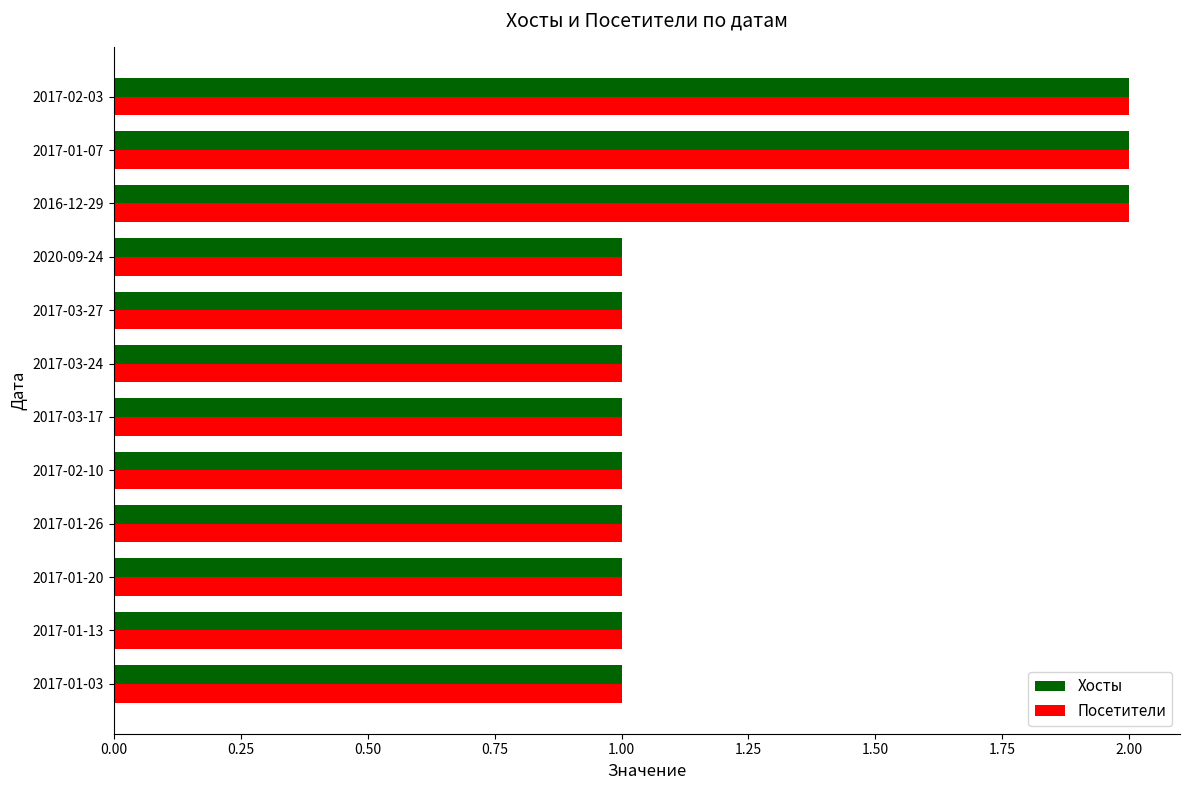

True or false: Посетители has a value of 1 at 2017-03-17.

True